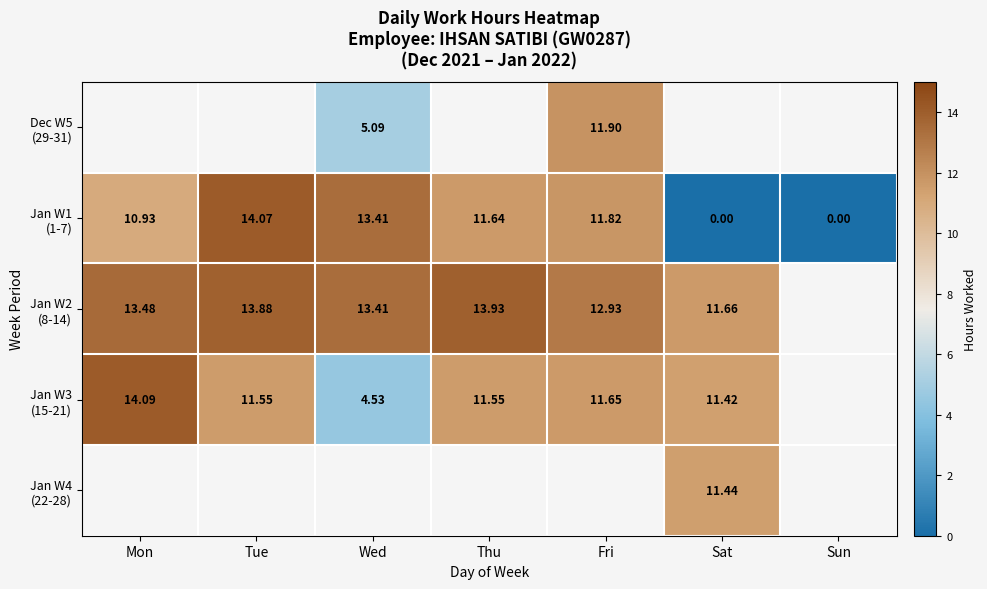

Which category has the lowest value across all series?

Sat